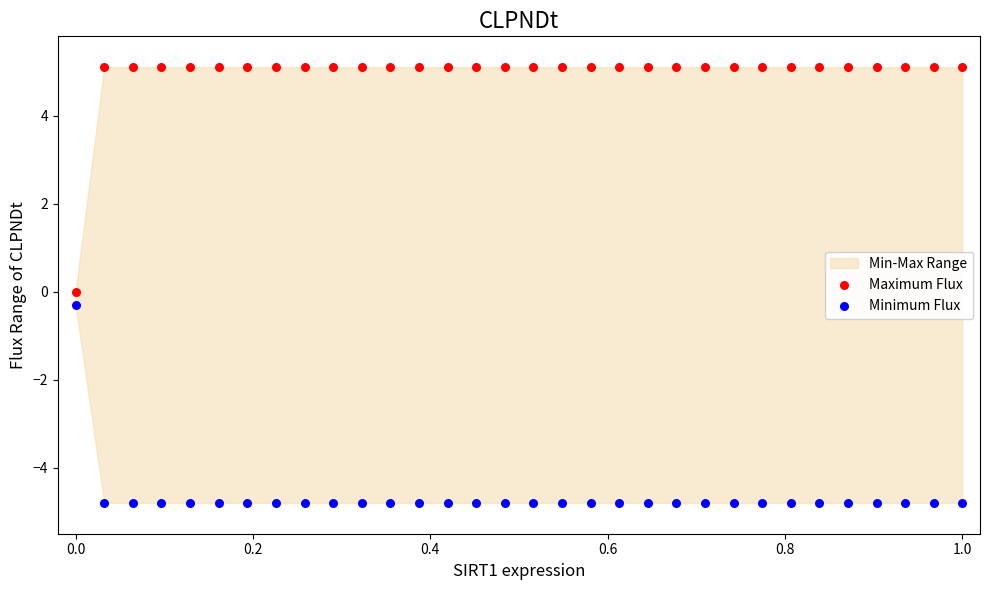

Which series reaches the maximum Y coordinate?

Maximum Flux